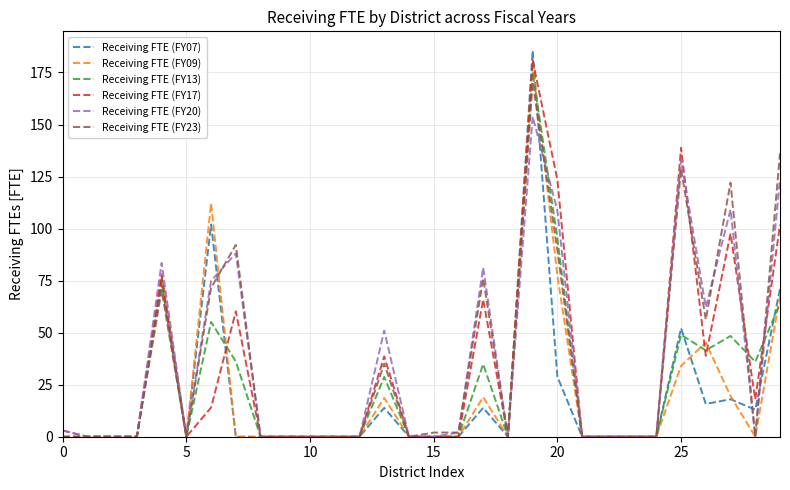

Which series has the widest spread of values?

Receiving FTE (FY07)